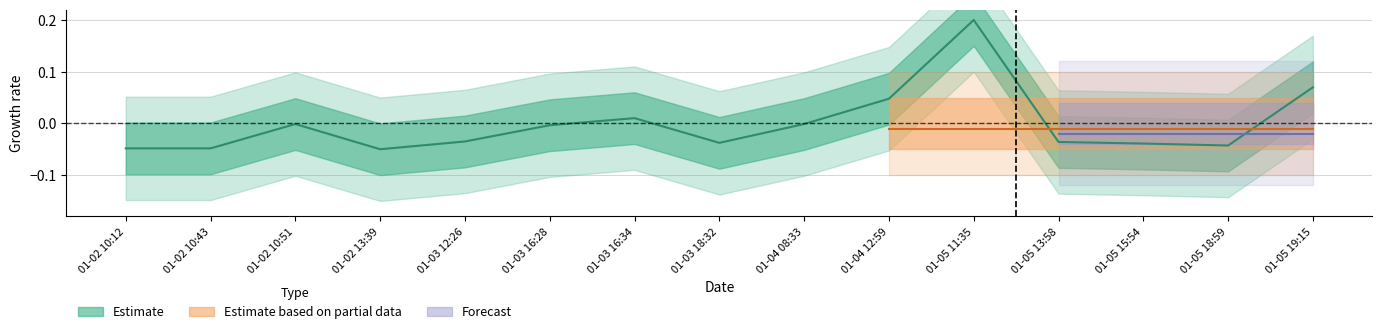

Rank the categories by value from highest to lowest.

01-05 11:35, 01-05 19:15, 01-04 12:59, 01-03 16:34, 01-02 10:51, 01-04 08:33, 01-03 16:28, 01-03 12:26, 01-05 13:58, 01-03 18:32, 01-05 15:54, 01-05 18:59, 01-02 10:12, 01-02 10:43, 01-02 13:39